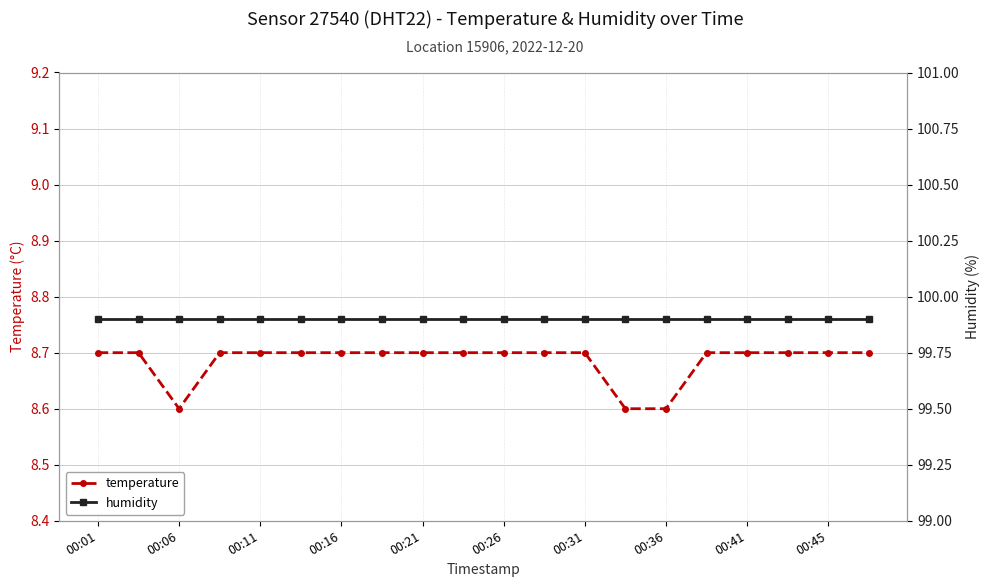

True or false: humidity has more than 0 points higher than both neighbors.

False